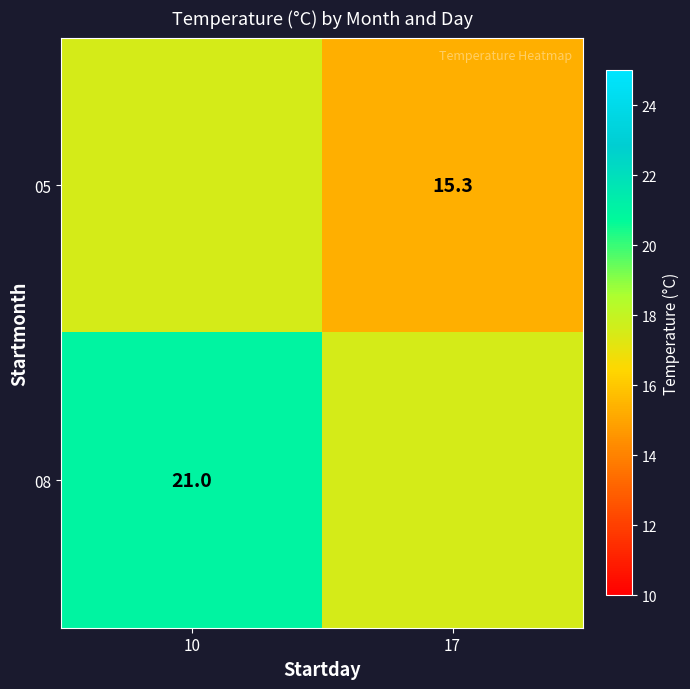

Is it true that 05 equals 15.3 at 17?

True